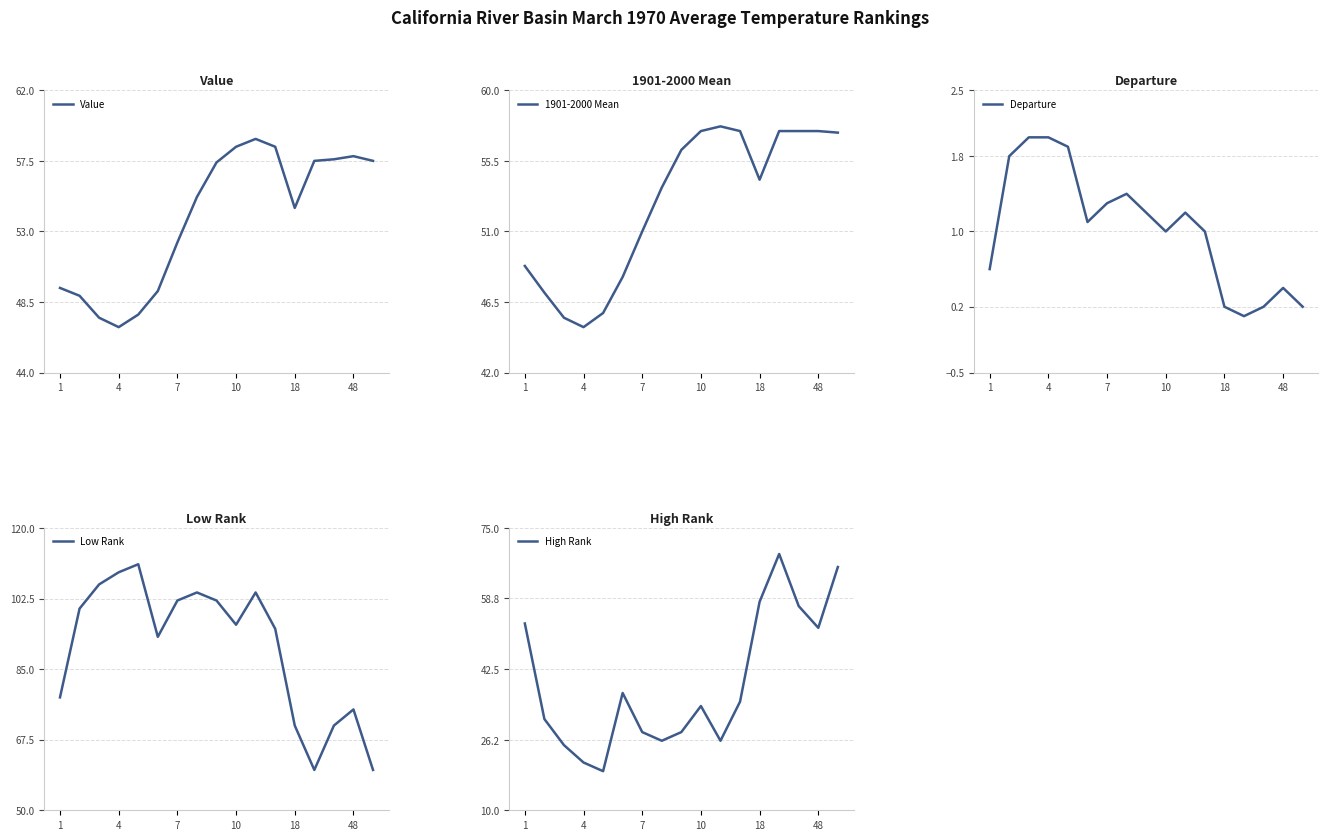

What value does the High Rank series have at 11?

35.0